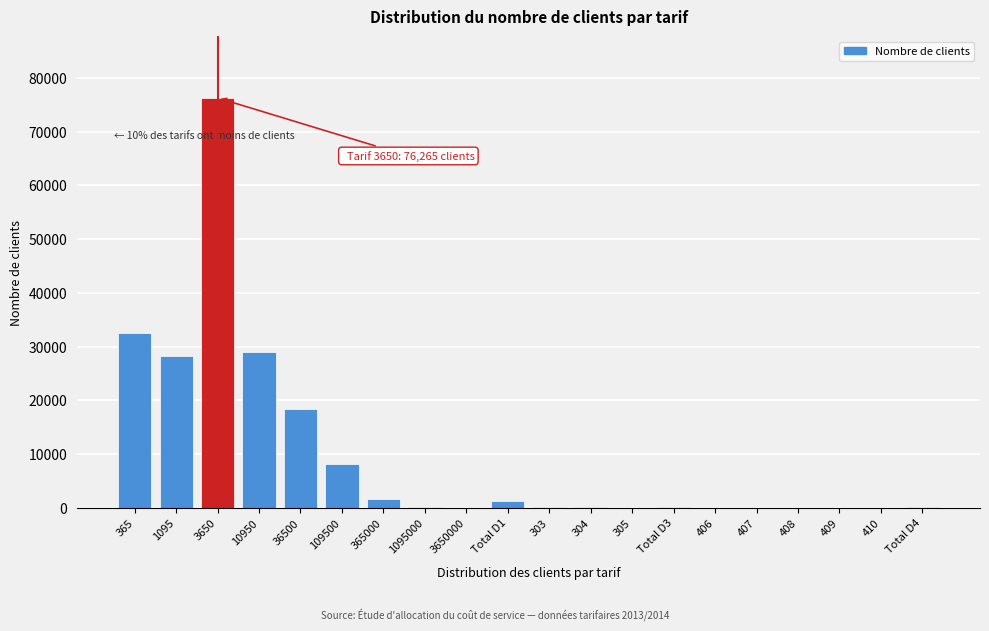

The value at 109500 is 11994.9. True or false?

False